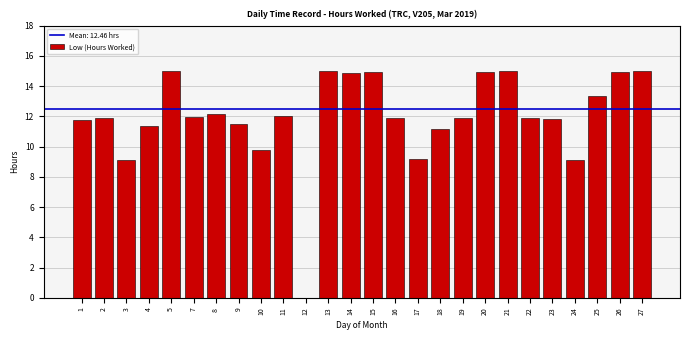

What is the ratio of the value at 19 to the value at 3?

1.3